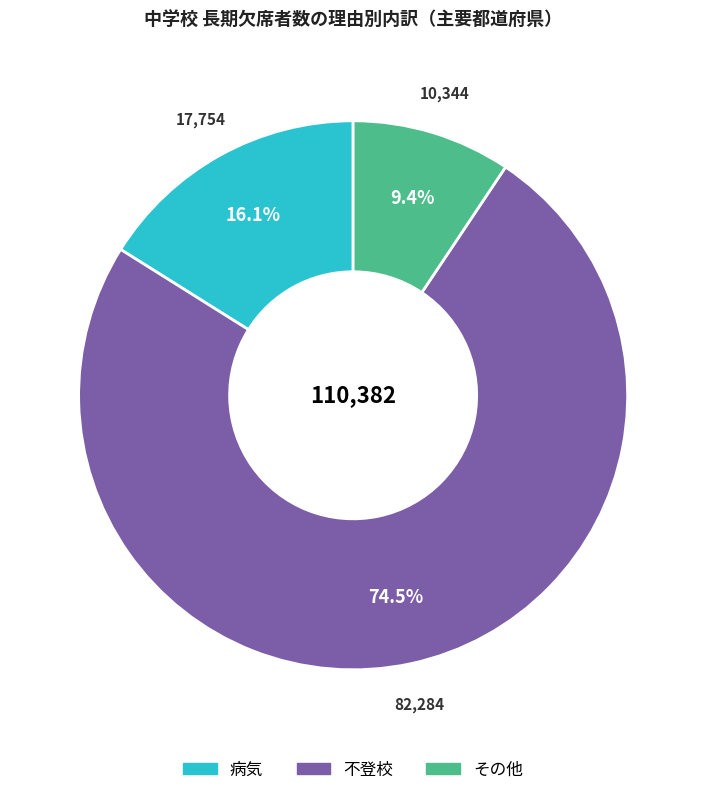

Is there a majority slice in this chart?

Yes